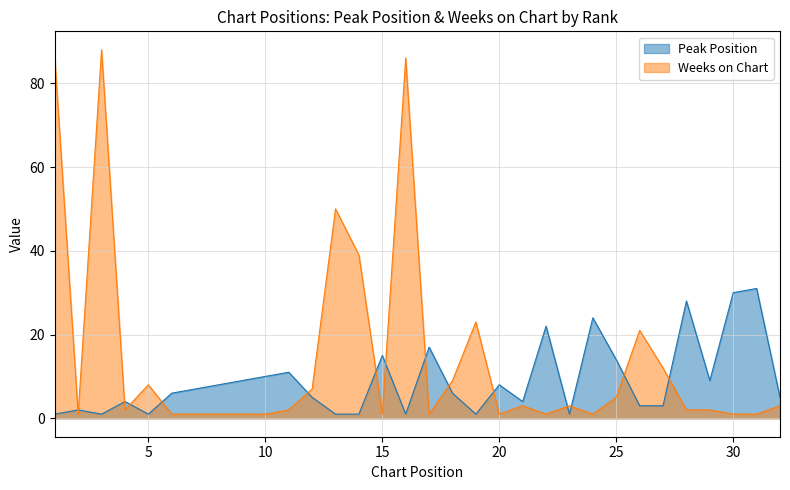

Which category has the lowest value across all series?

1